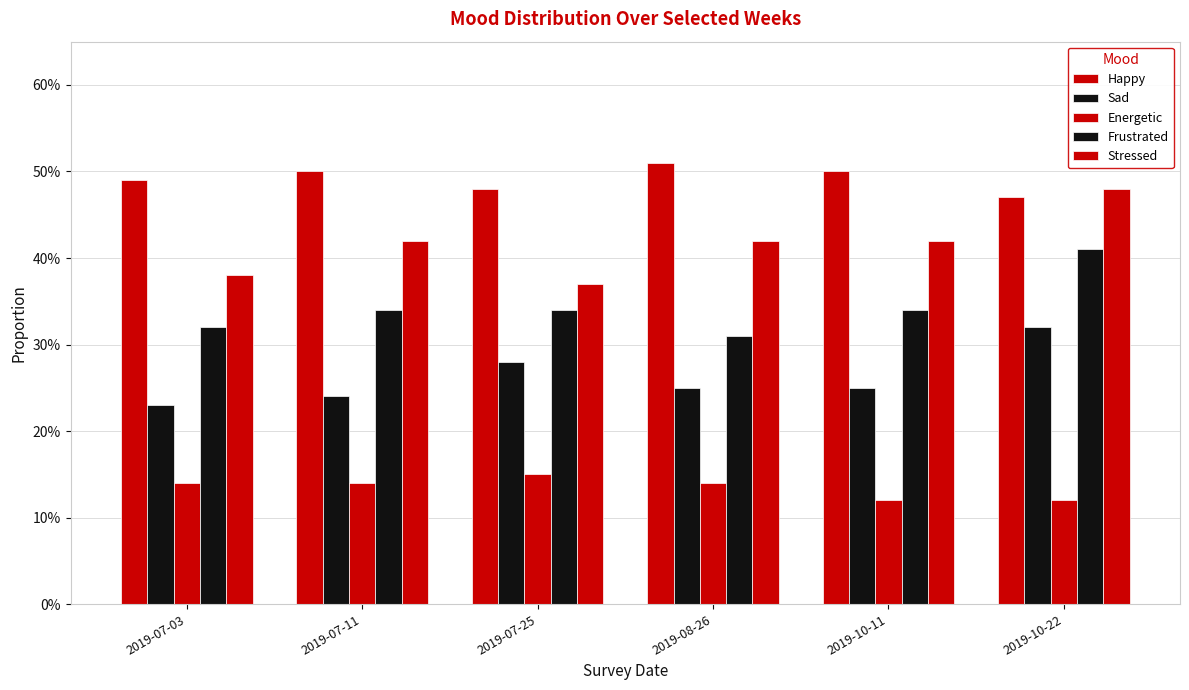

What is the average value of the Sad series?

0.3